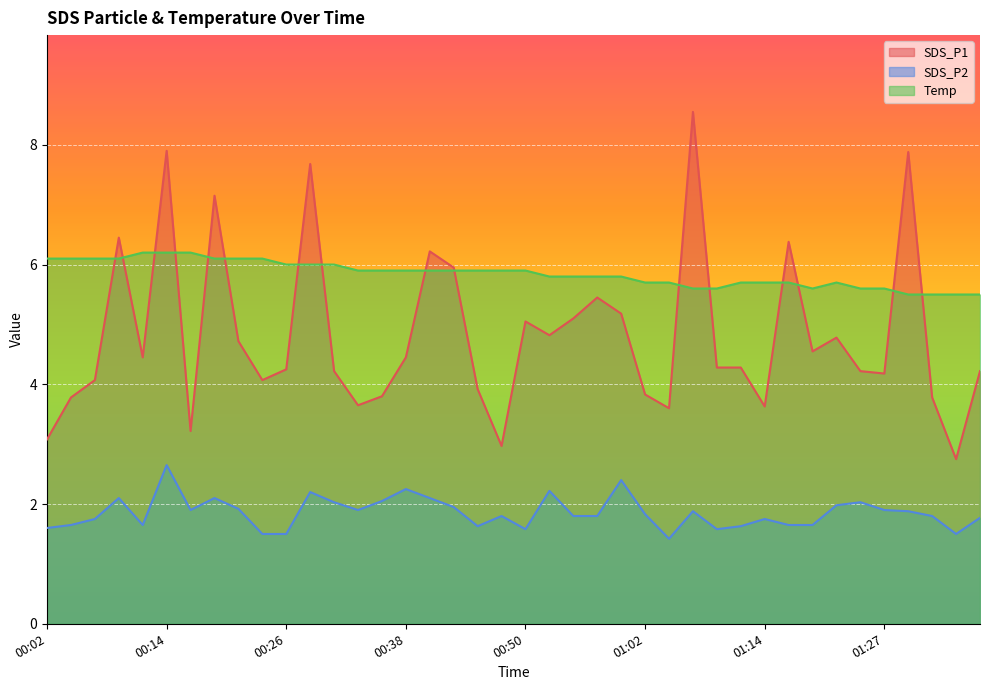

Where is the first local maximum for SDS_P2?

00:09